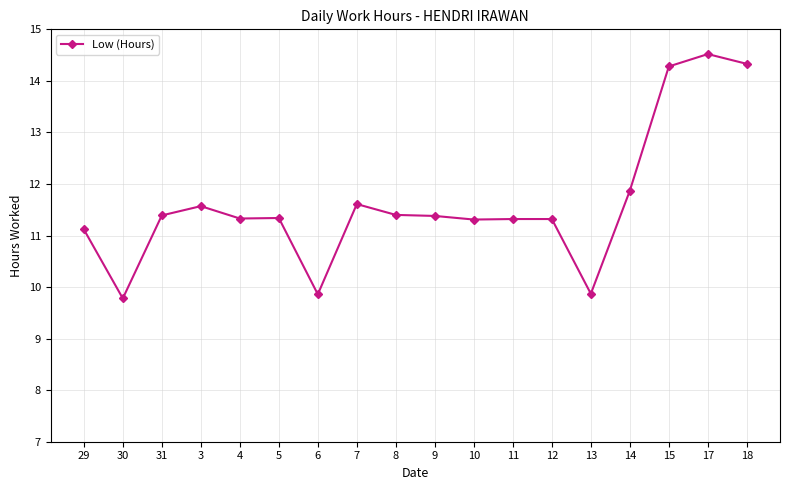

What is the label of the 2nd point from the right?

17